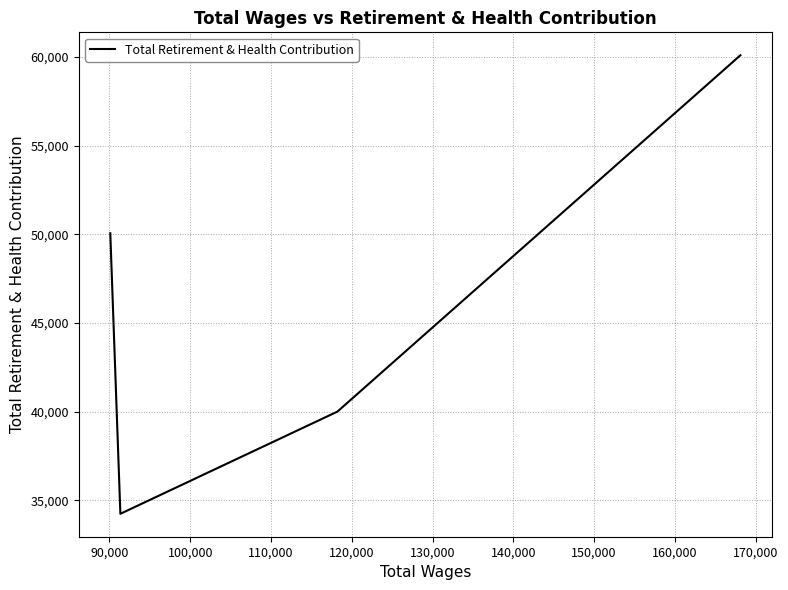

What is the difference between the maximum and minimum values?

25850